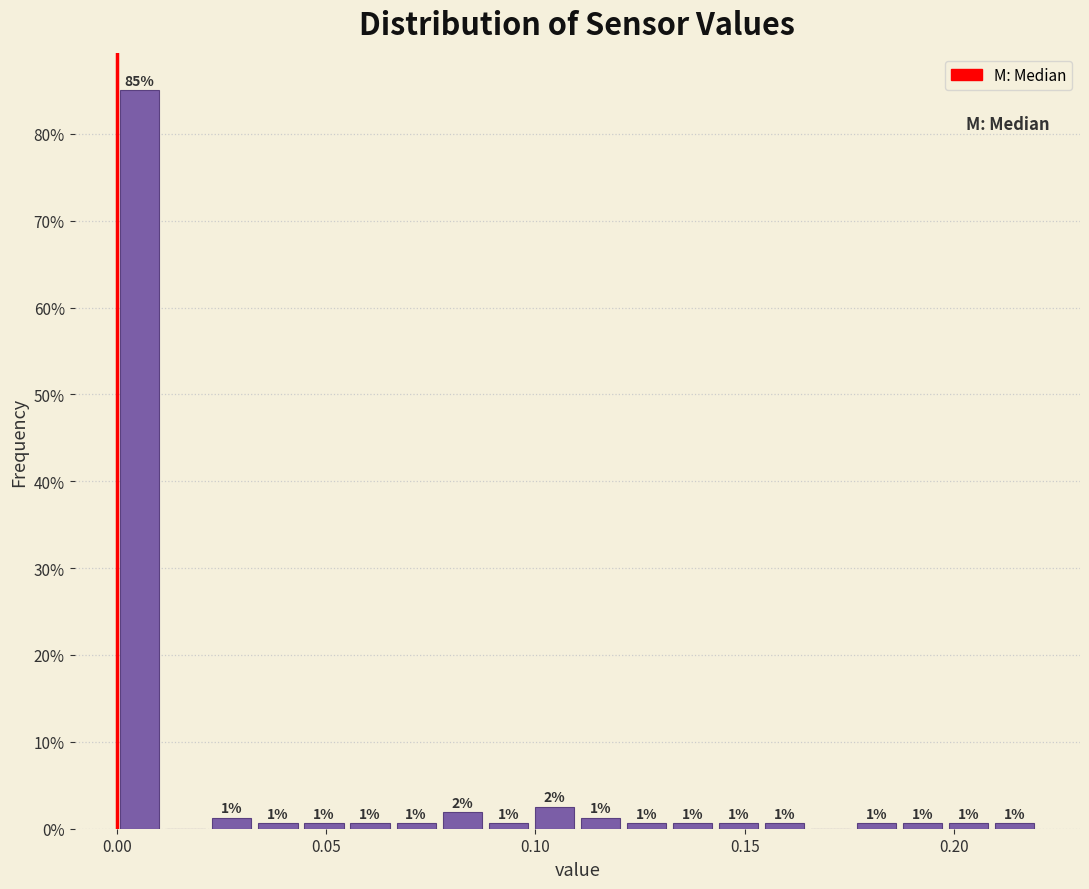

Read against the x-axis, roughly where is the centre of the tallest bar?

0.005